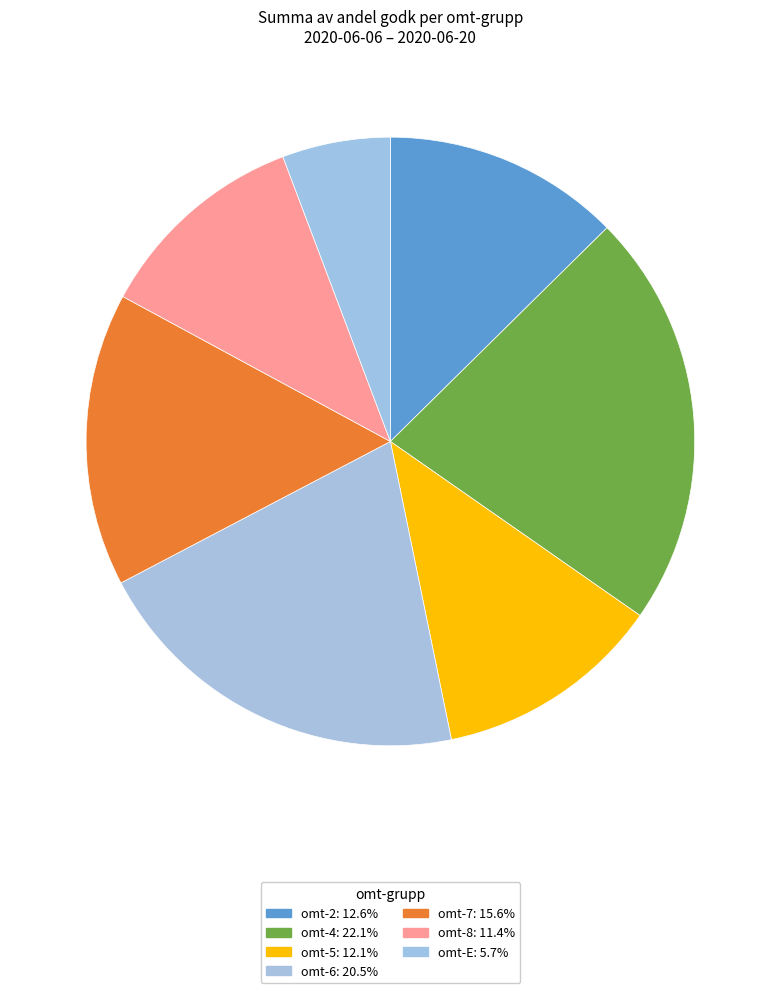

Is there a majority slice in this chart?

No